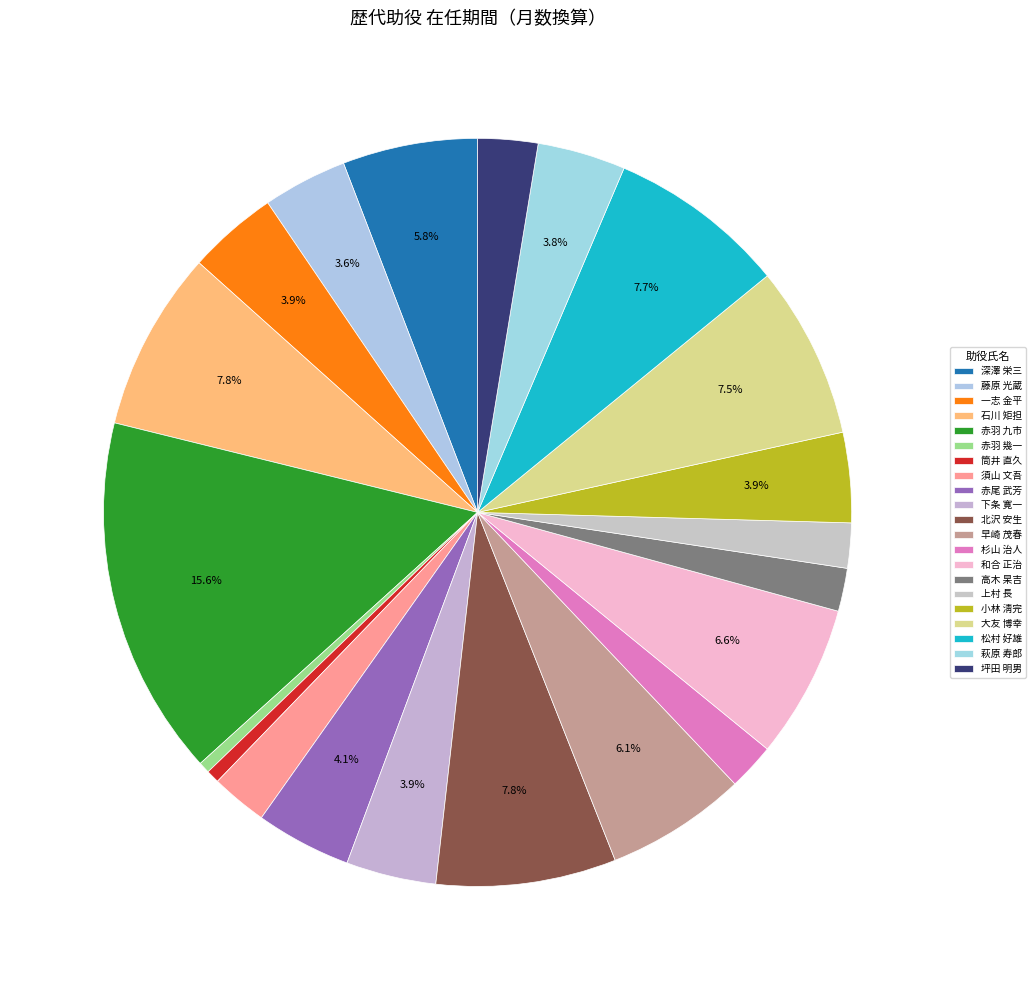

True or false: 赤尾 武芳 accounts for 1% of the total.

False